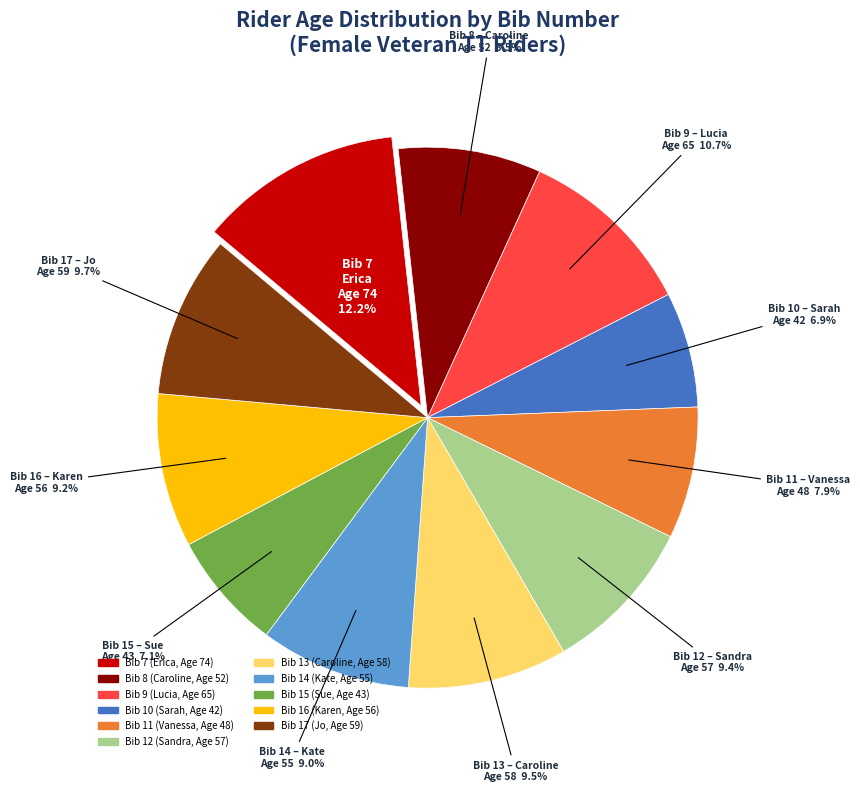

Is there any slice that represents more than half of the pie?

No